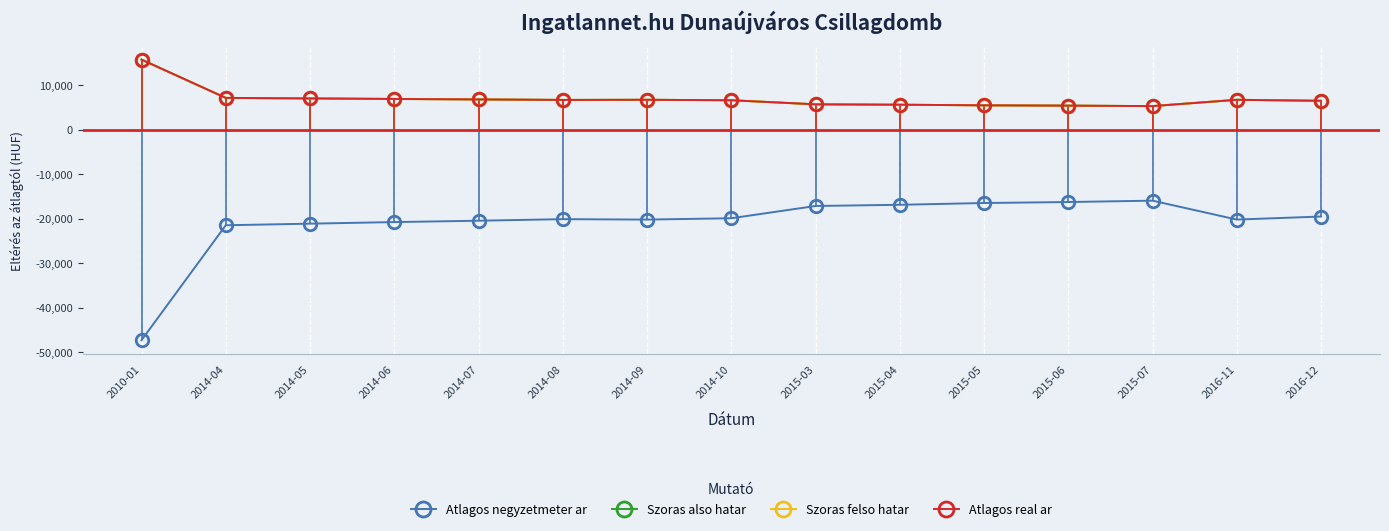

Reading left to right, list all the values displayed in this chart.

Atlagos negyzetmeter ar: 2010-01=-47352.0	2014-04=-21493.5	2014-05=-21134.2	2014-06=-20777.2	2014-07=-20471.2	2014-08=-20116.5	2014-09=-20217.8	2014-10=-19914.0	2015-03=-17154.8	2015-04=-16887.0	2015-05=-16487.2	2015-06=-16266.0	2015-07=-15957.0	2016-11=-20210.2	2016-12=-19530.8
Szoras also hatar: 2010-01=15784.0	2014-04=7164.5	2014-05=7044.8	2014-06=6925.8	2014-07=6823.8	2014-08=6705.5	2014-09=6739.2	2014-10=6638.0	2015-03=5718.2	2015-04=5629.0	2015-05=5495.8	2015-06=5422.0	2015-07=5319.0	2016-11=6736.8	2016-12=6510.2
Szoras felso hatar: 2010-01=15784.0	2014-04=7164.5	2014-05=7044.8	2014-06=6925.8	2014-07=6823.8	2014-08=6705.5	2014-09=6739.2	2014-10=6638.0	2015-03=5718.2	2015-04=5629.0	2015-05=5495.8	2015-06=5422.0	2015-07=5319.0	2016-11=6736.8	2016-12=6510.2
Atlagos real ar: 2010-01=15784.0	2014-04=7164.5	2014-05=7044.8	2014-06=6925.8	2014-07=6823.8	2014-08=6705.5	2014-09=6739.2	2014-10=6638.0	2015-03=5718.2	2015-04=5629.0	2015-05=5495.8	2015-06=5422.0	2015-07=5319.0	2016-11=6736.8	2016-12=6510.2